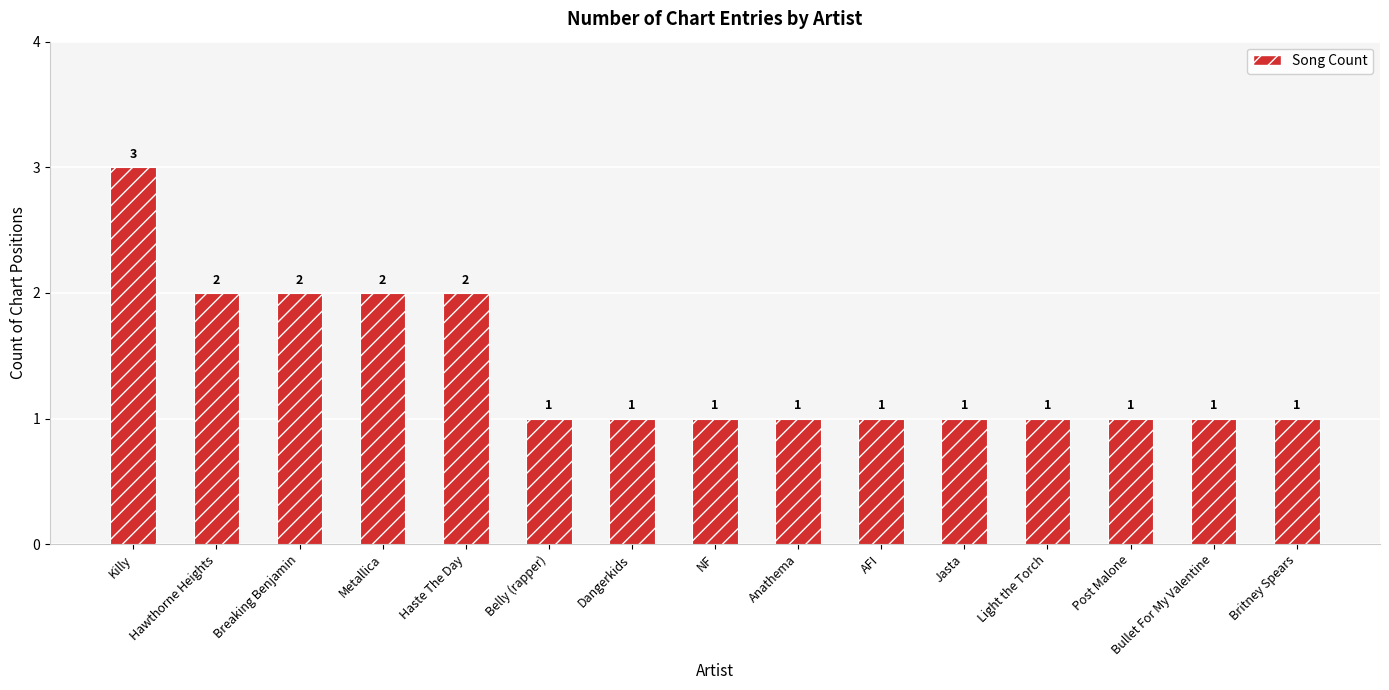

What is the smallest value displayed?

1